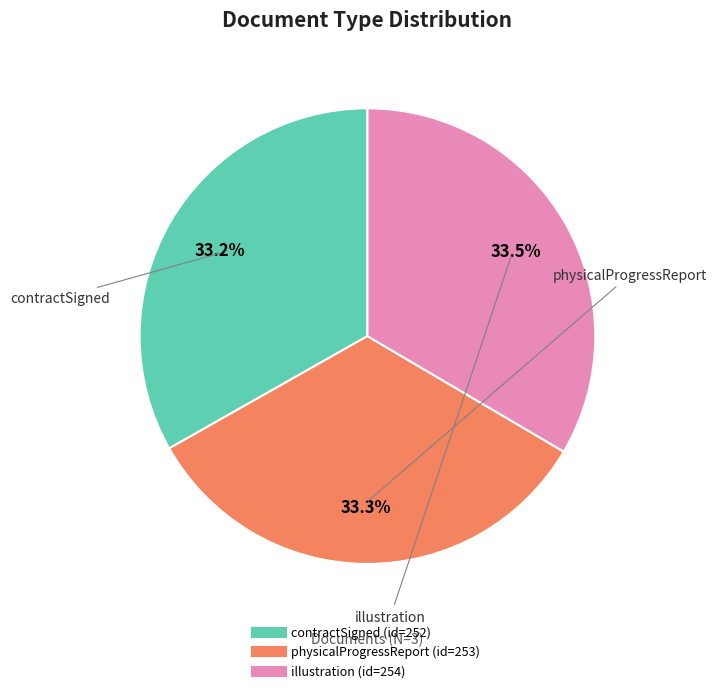

To the nearest percent, what percentage of the pie is contractSigned?

33%